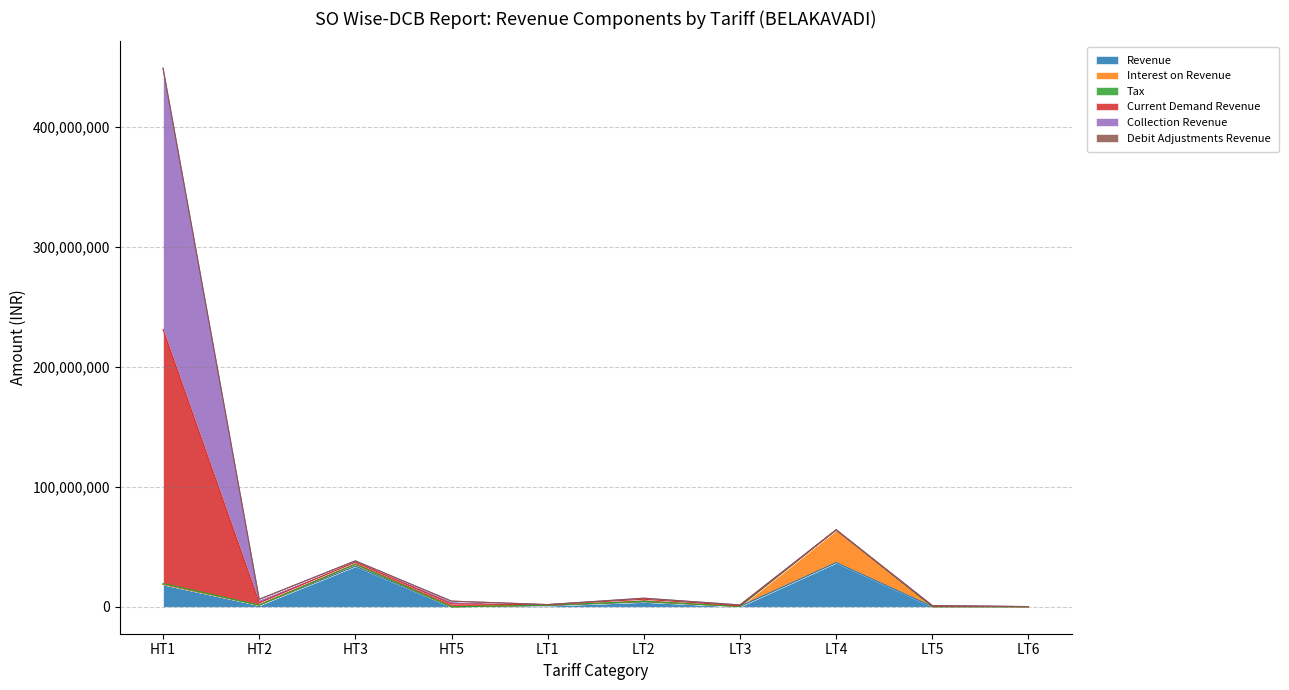

What is the highest value of the Revenue series?

36793182.9